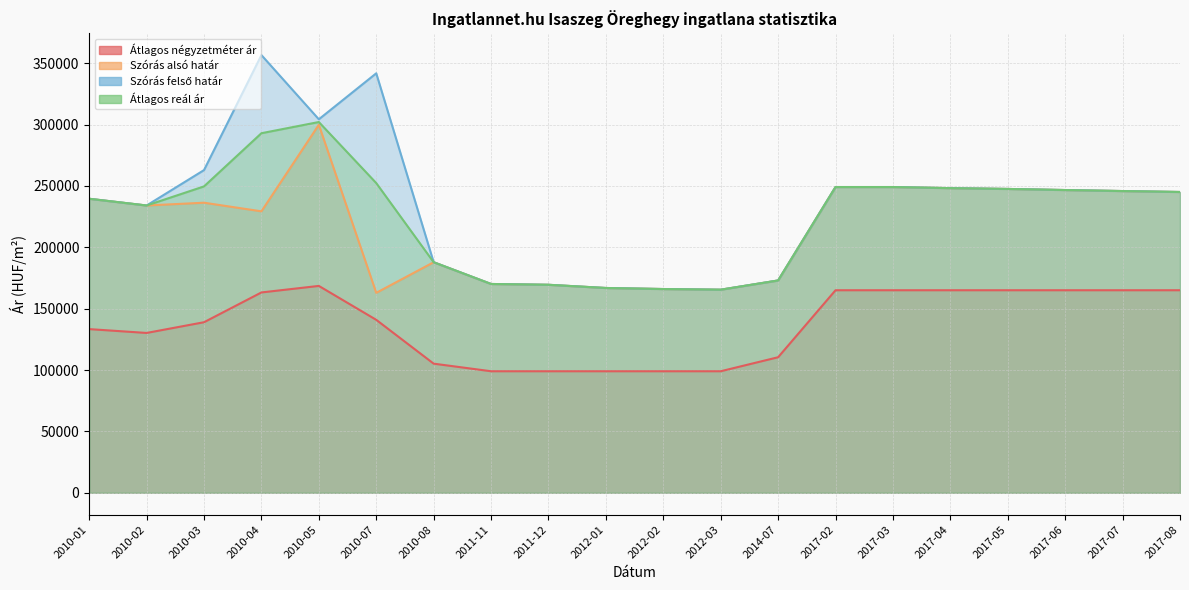

True or false: Szórás alsó határ has a value of 392948 at 2017-02.

False